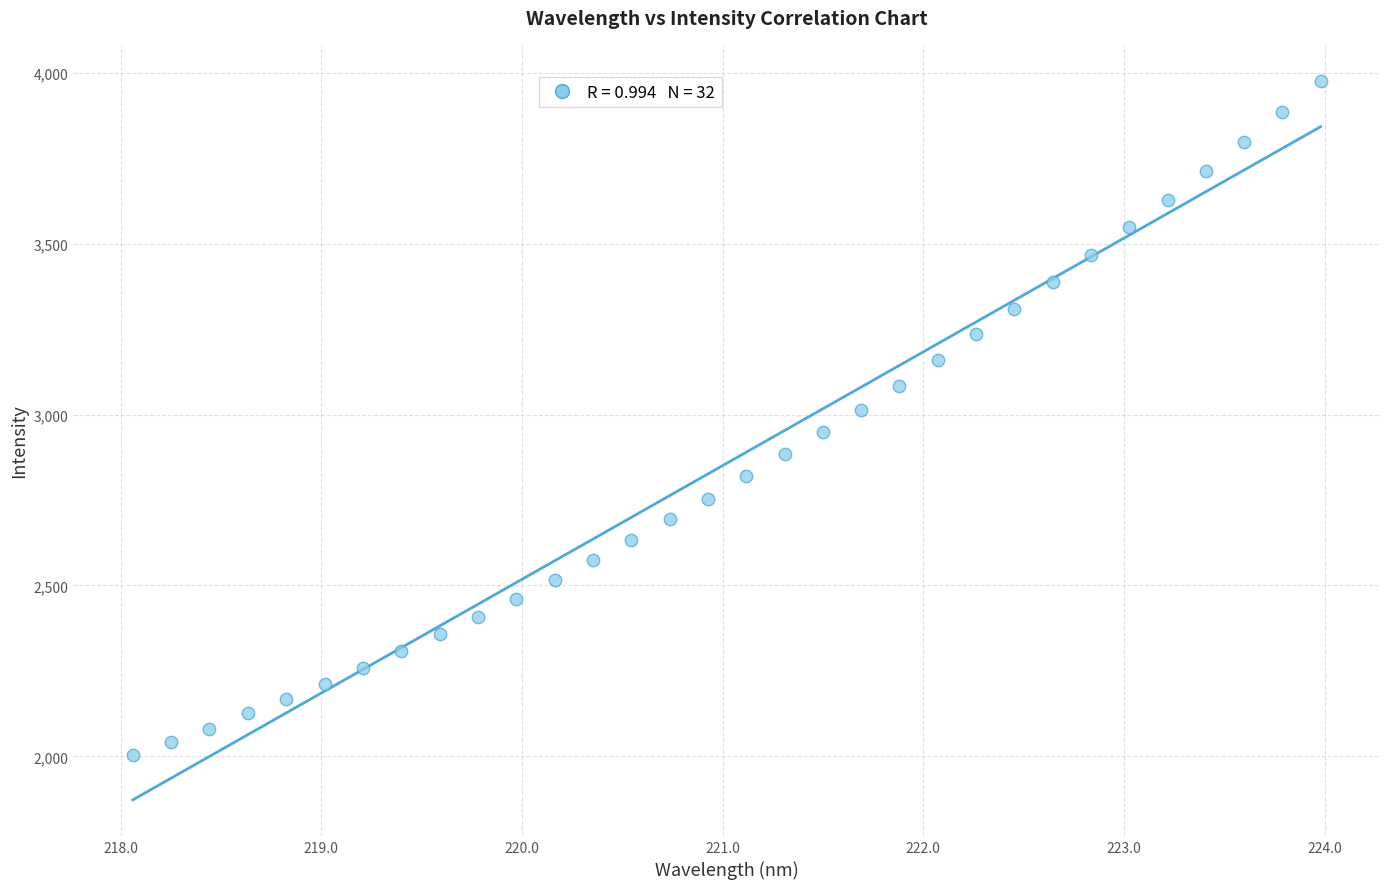

What is the range of Y values (max minus min)?

1974.0